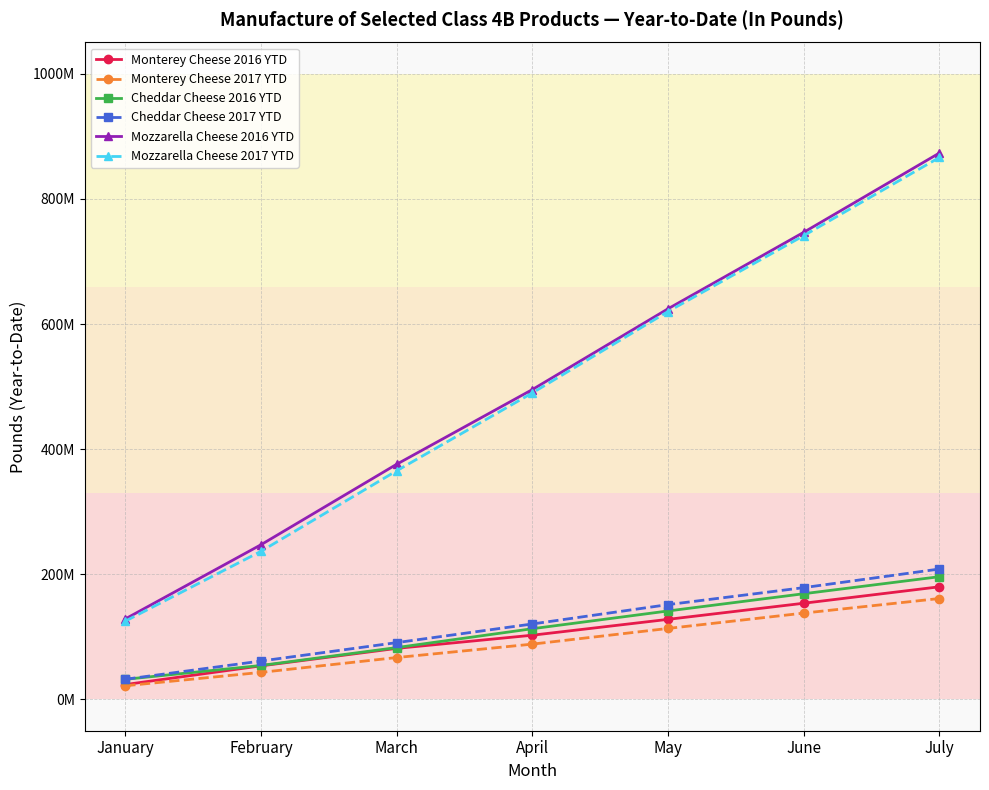

Does the chart have visible grid lines?

Yes